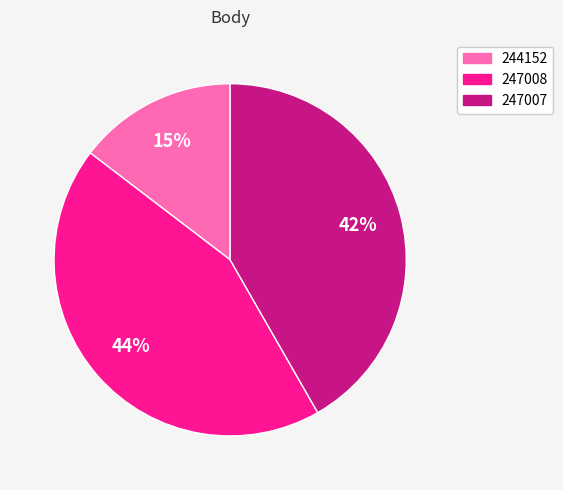

What is the ratio of the value at 244152 to the value at 247008?

0.3